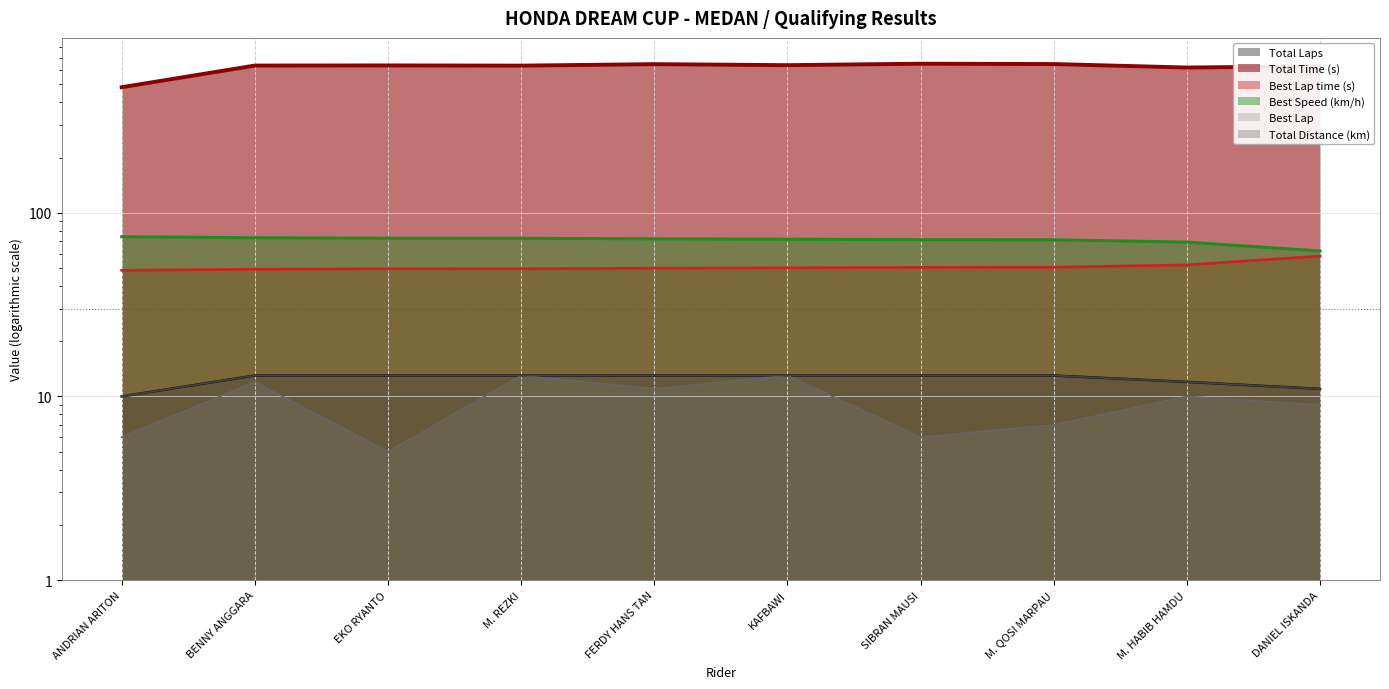

List the series in order of their peak value, highest first.

Total Time (s), Best Speed (km/h), Best Lap time (s), Total Laps, Best Lap, Total Distance (km)